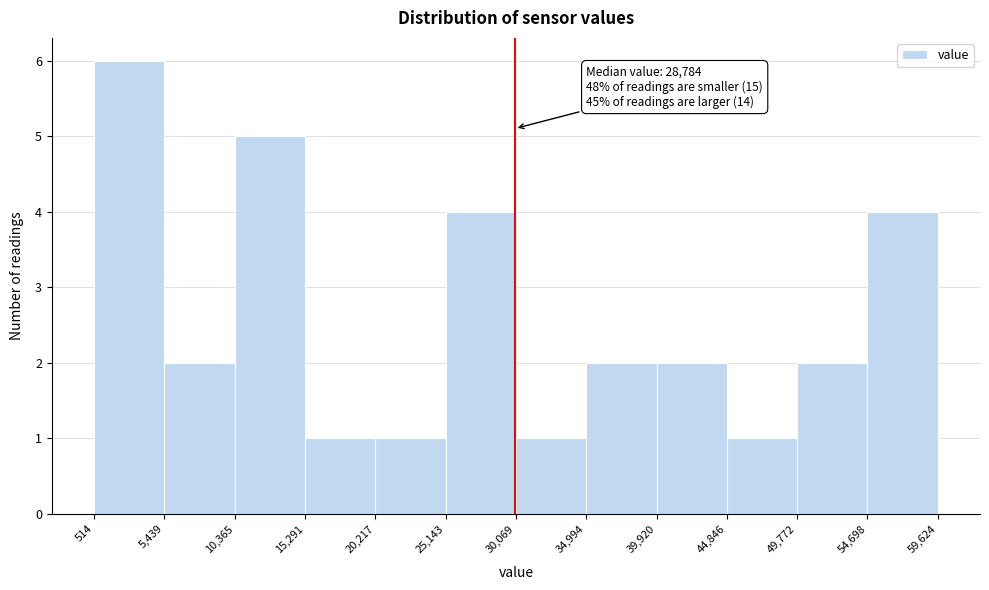

Which range on the x-axis has the tallest bar?

514 to 5,439